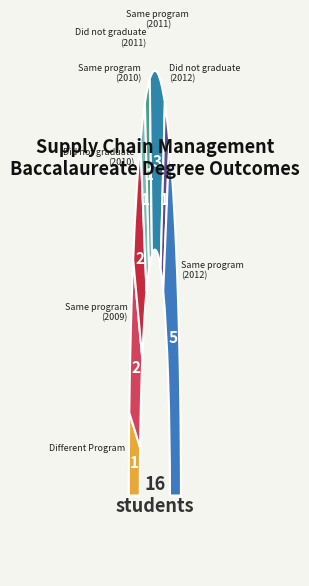

What is the change in value from Did not graduate (2011) to Same program (2011)?

+2